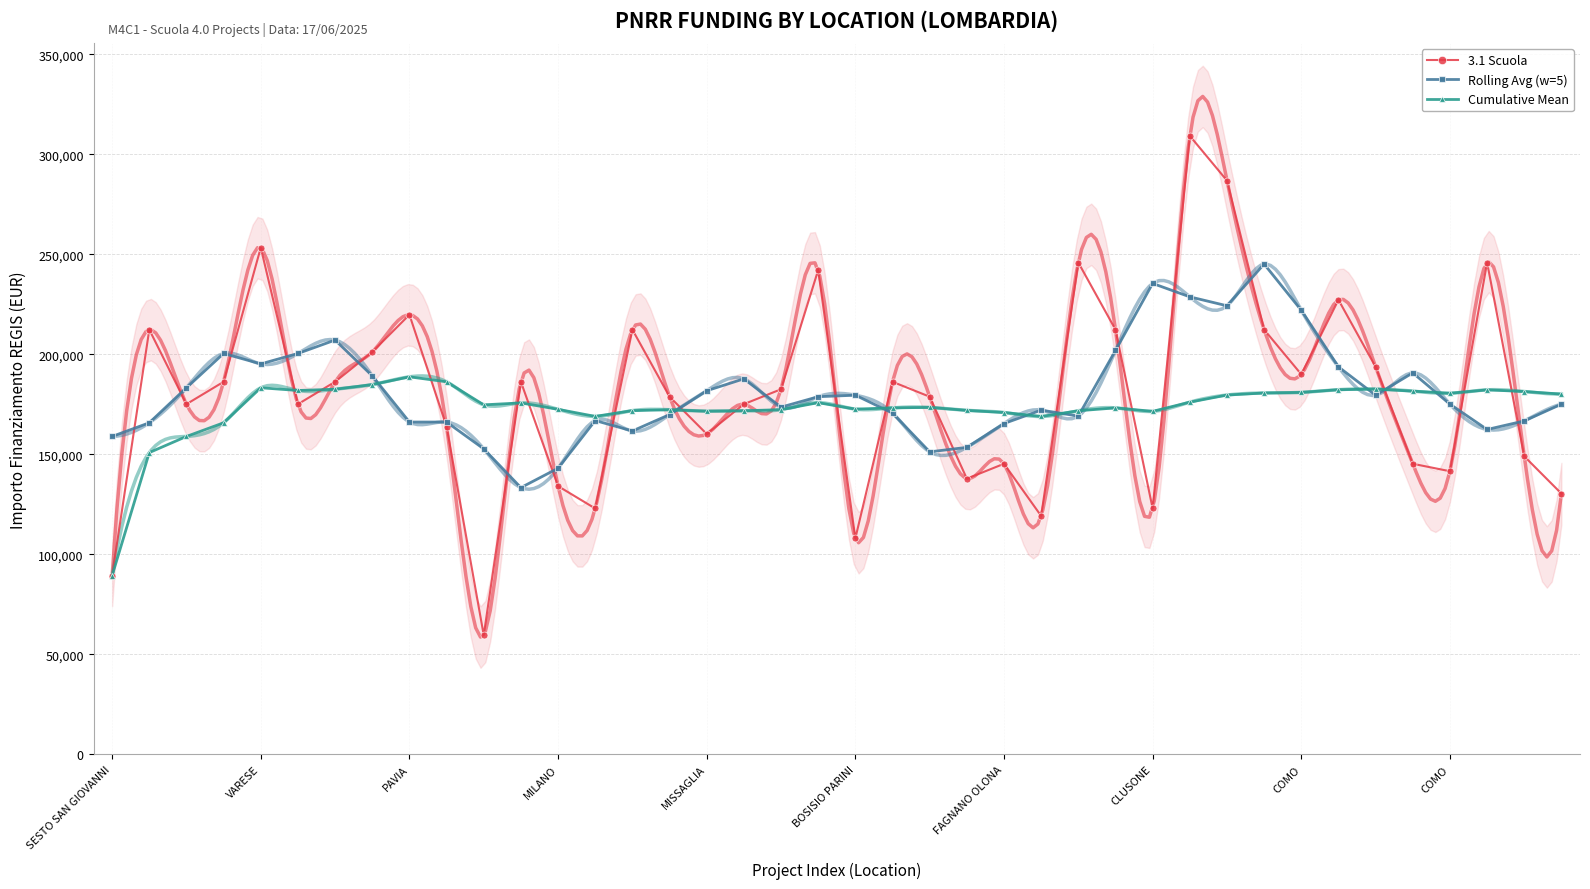

At how many categories does at least one series exceed 113303?

40